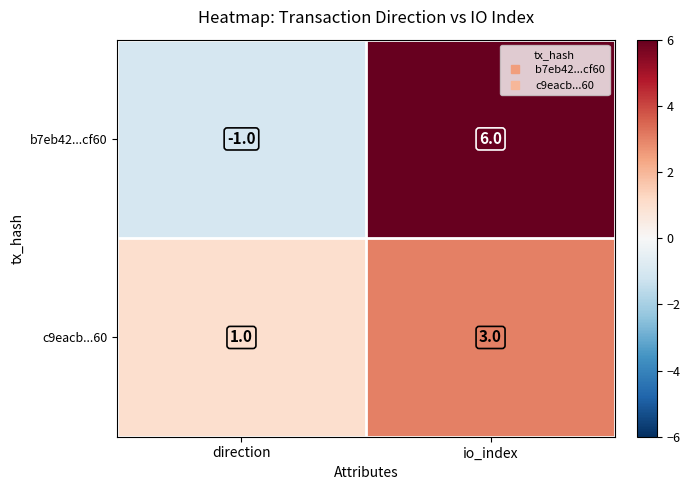

At which label is b7eb42...cf60 closest to 2?

direction